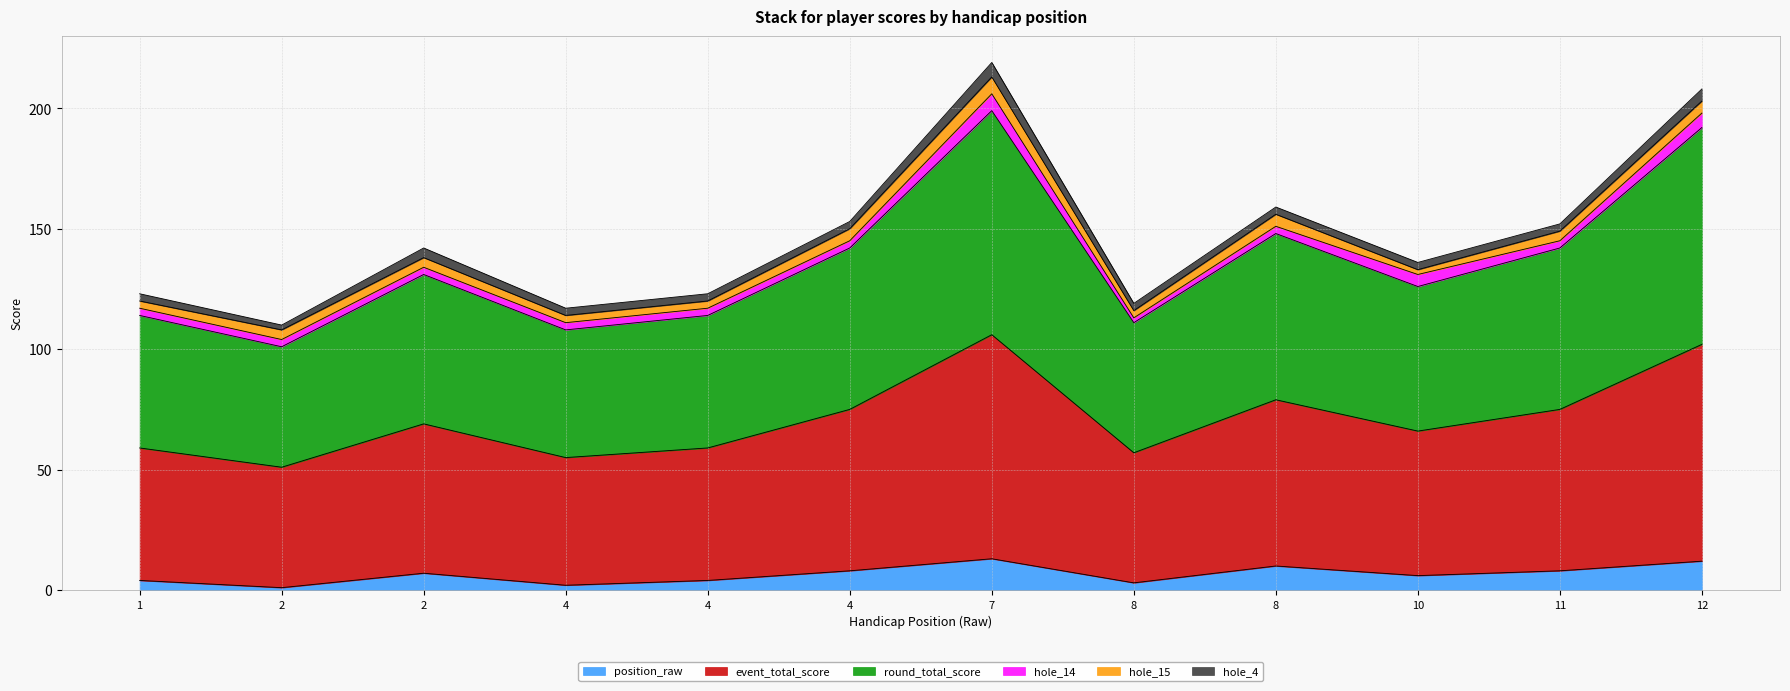

Where is the first local maximum for position_raw?

2